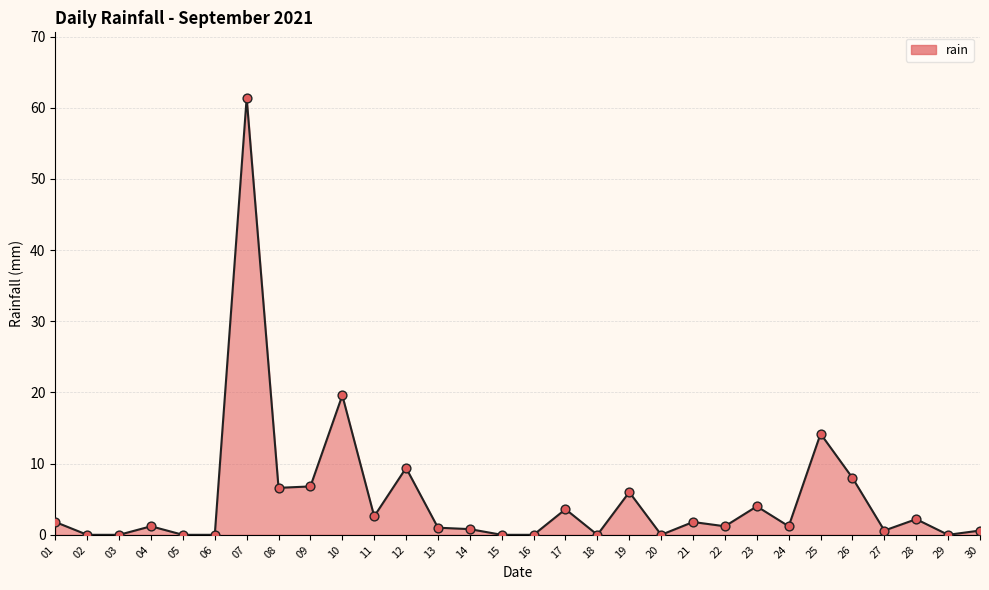

Between 25 and 29, which is larger?

25